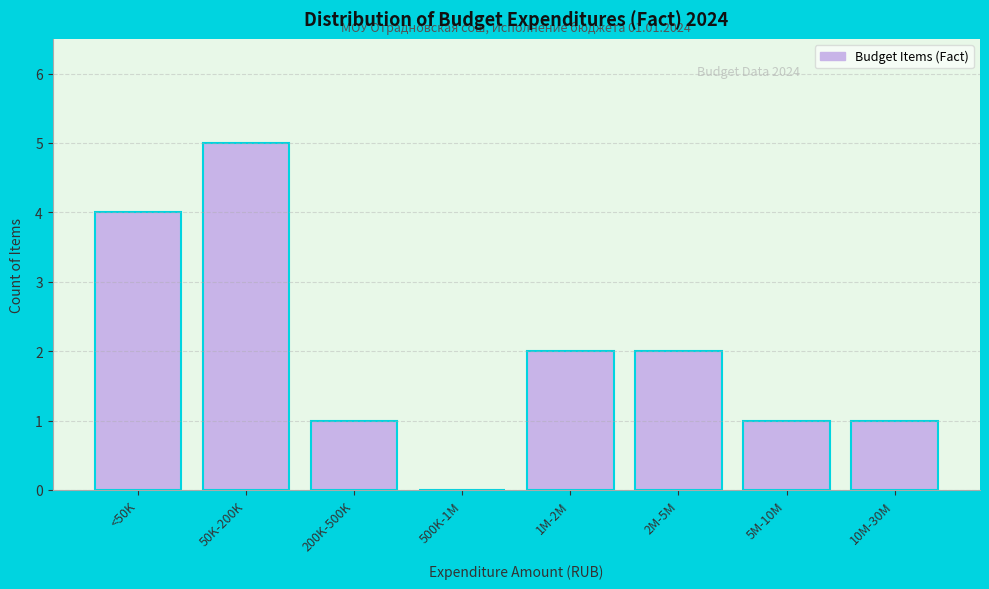

Reading right to left, extract all data points from this chart.

10M-30M=1	5M-10M=1	2M-5M=2	1M-2M=2	500K-1M=0	200K-500K=1	50K-200K=5	<50K=4